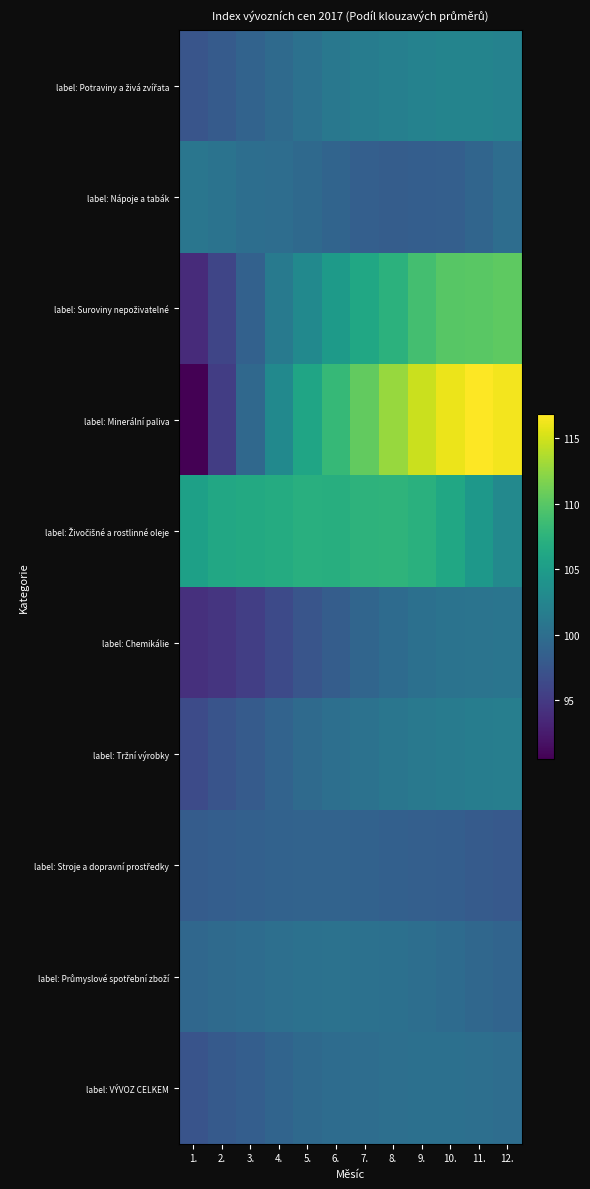

At which category is the sum across all series the highest?

10.